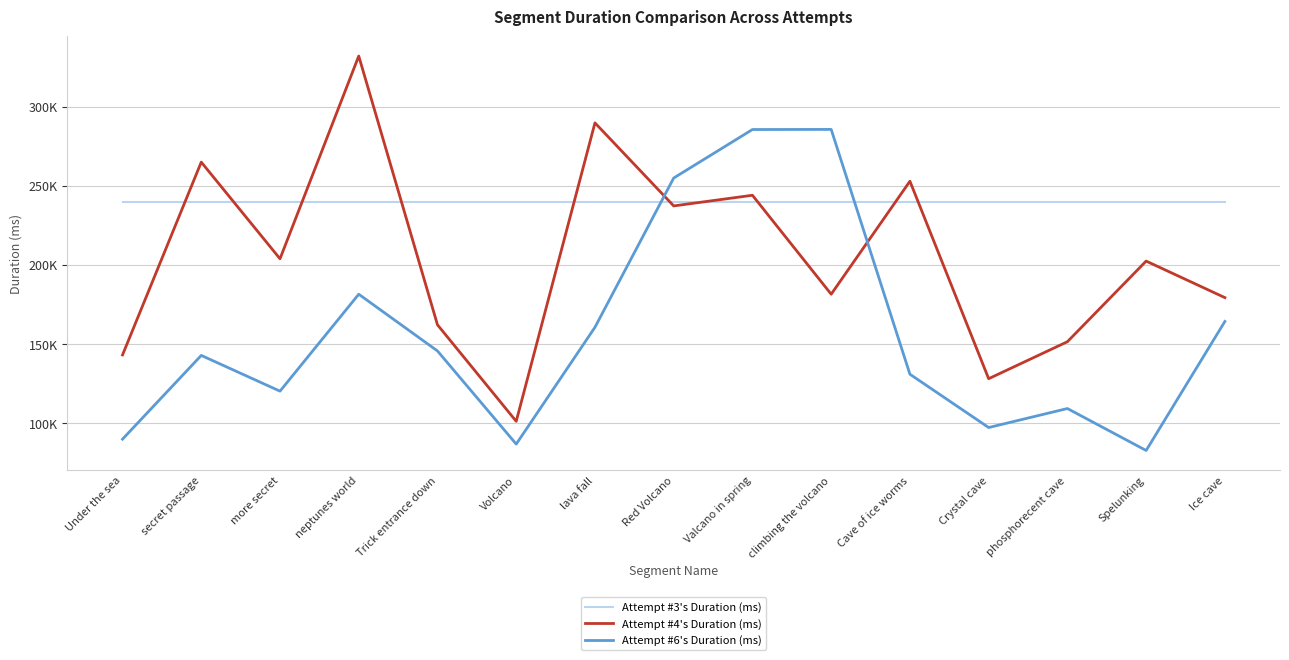

What position from the right is more secret?

13